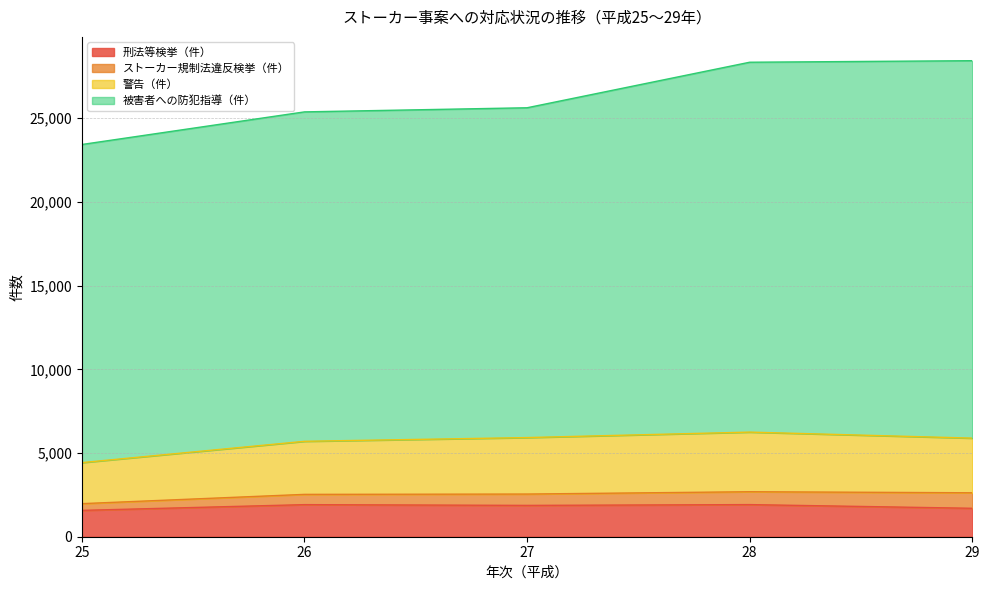

What is the value of the 刑法等検挙（件） point at the 2nd from the left?

1917